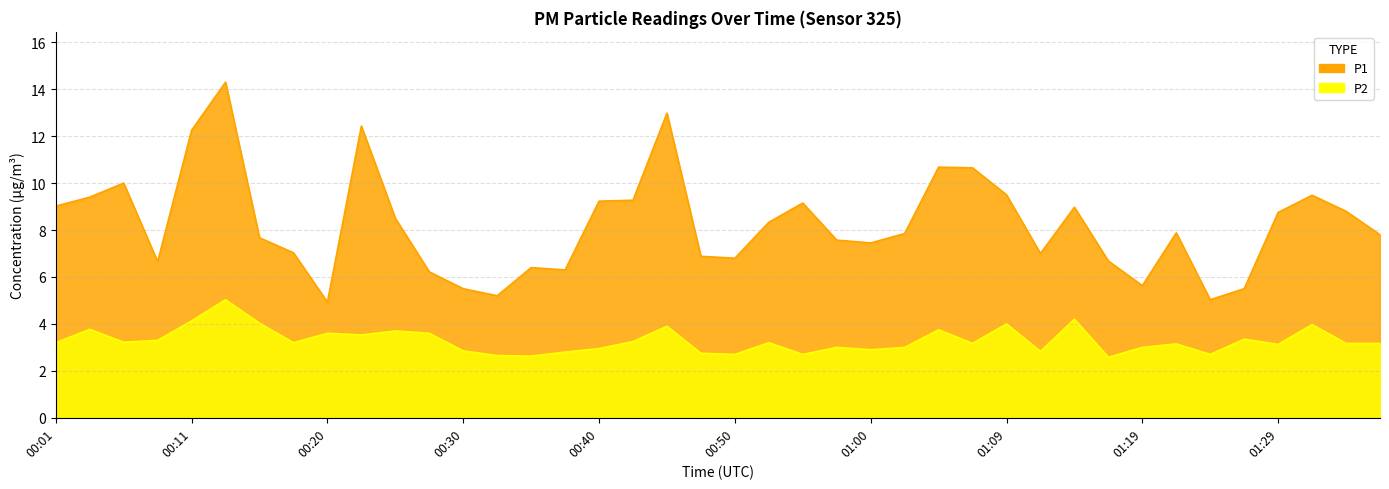

Is it true that P2 equals 5.3 at 01:26?

False